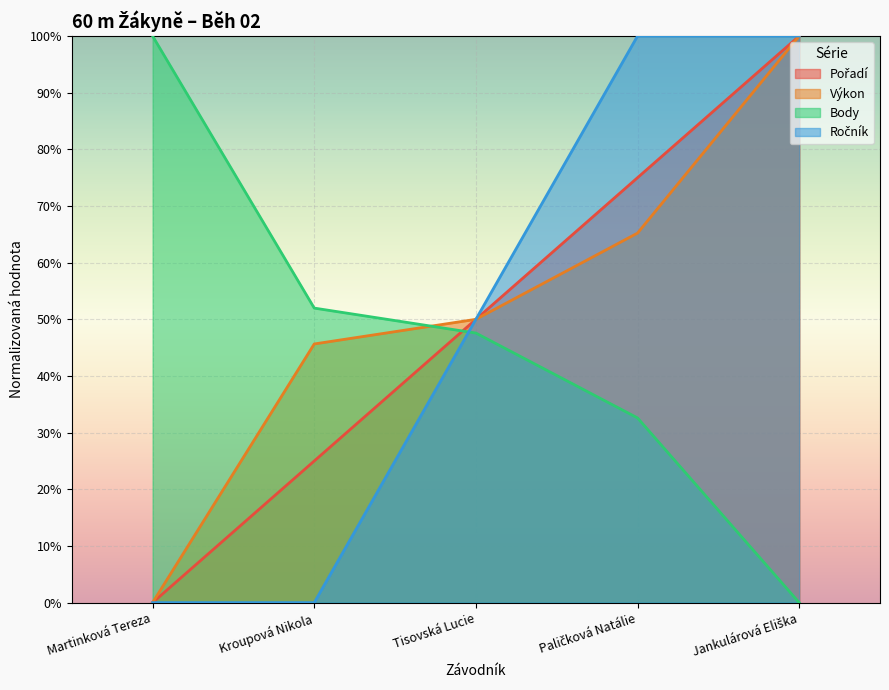

What is the difference between the second highest and second lowest values in the Výkon series?

0.2